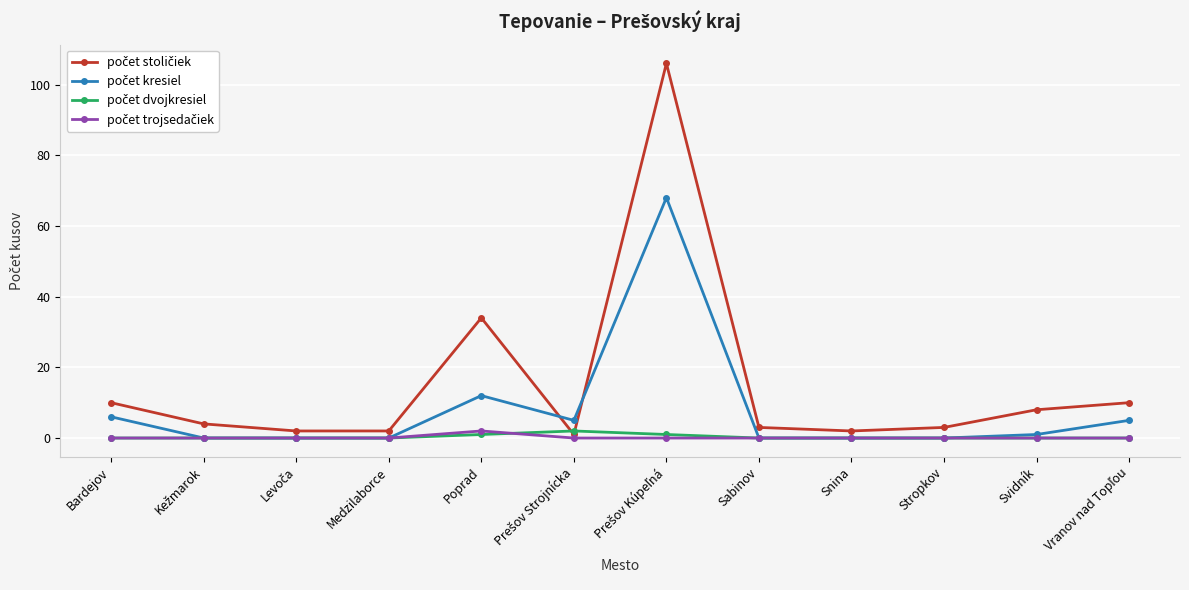

What is the label of the 4th point from the left?

Medzilaborce